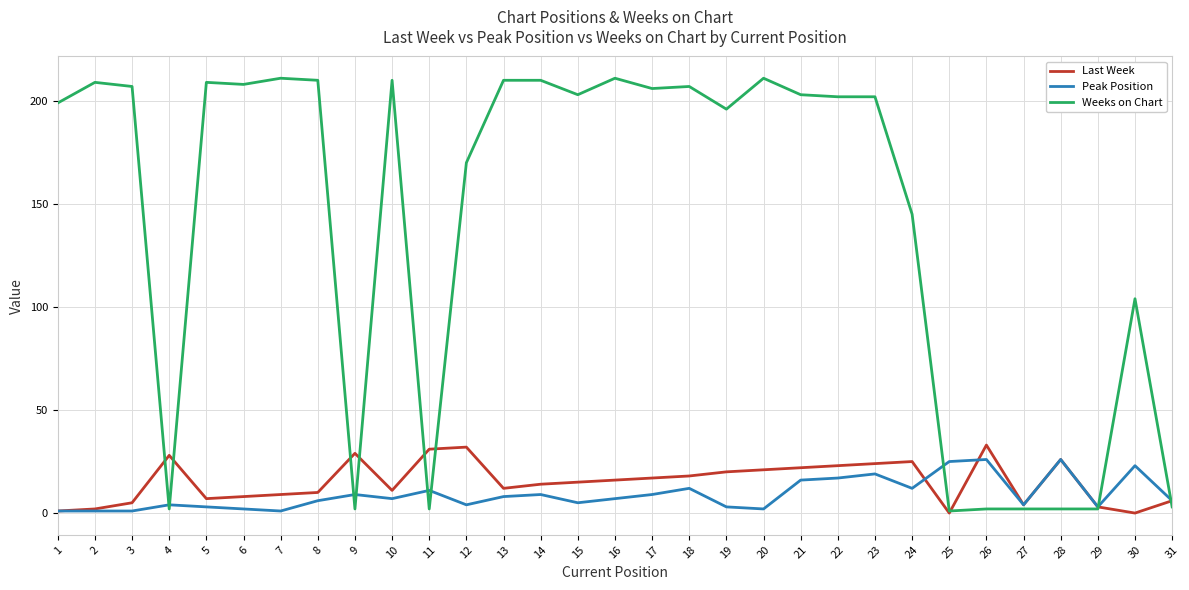

Where is the first local minimum for Weeks on Chart?

4